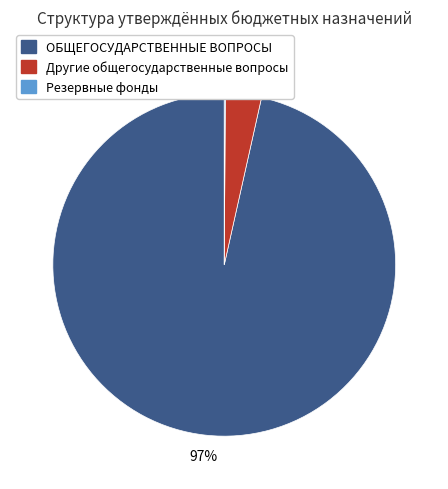

True or false: Другие общегосударственные вопросы accounts for 3% of the total.

True